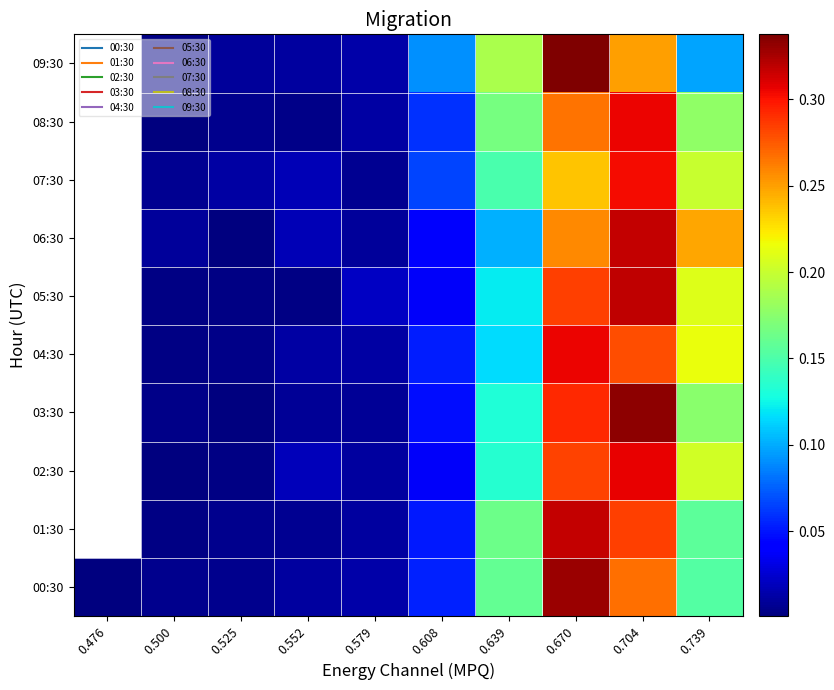

Reading left to right, what are all the values shown in this chart?

00:30: 0.476=0.0	0.500=0.0	0.525=0.0	0.552=0.0	0.579=0.0	0.608=0.1	0.639=0.2	0.670=0.3	0.704=0.3	0.739=0.2
01:30: 0.476=0.0	0.500=0.0	0.525=0.0	0.552=0.0	0.579=0.0	0.608=0.1	0.639=0.2	0.670=0.3	0.704=0.3	0.739=0.2
02:30: 0.476=0.0	0.500=0.0	0.525=0.0	0.552=0.0	0.579=0.0	0.608=0.0	0.639=0.1	0.670=0.3	0.704=0.3	0.739=0.2
03:30: 0.476=0.0	0.500=0.0	0.525=0.0	0.552=0.0	0.579=0.0	0.608=0.0	0.639=0.1	0.670=0.3	0.704=0.3	0.739=0.2
04:30: 0.476=0.0	0.500=0.0	0.525=0.0	0.552=0.0	0.579=0.0	0.608=0.1	0.639=0.1	0.670=0.3	0.704=0.3	0.739=0.2
05:30: 0.476=0.0	0.500=0.0	0.525=0.0	0.552=0.0	0.579=0.0	0.608=0.0	0.639=0.1	0.670=0.3	0.704=0.3	0.739=0.2
06:30: 0.476=0.0	0.500=0.0	0.525=0.0	0.552=0.0	0.579=0.0	0.608=0.0	0.639=0.1	0.670=0.3	0.704=0.3	0.739=0.2
07:30: 0.476=0.0	0.500=0.0	0.525=0.0	0.552=0.0	0.579=0.0	0.608=0.1	0.639=0.1	0.670=0.2	0.704=0.3	0.739=0.2
08:30: 0.476=0.0	0.500=0.0	0.525=0.0	0.552=0.0	0.579=0.0	0.608=0.1	0.639=0.2	0.670=0.3	0.704=0.3	0.739=0.2
09:30: 0.476=0.0	0.500=0.0	0.525=0.0	0.552=0.0	0.579=0.0	0.608=0.1	0.639=0.2	0.670=0.3	0.704=0.2	0.739=0.1